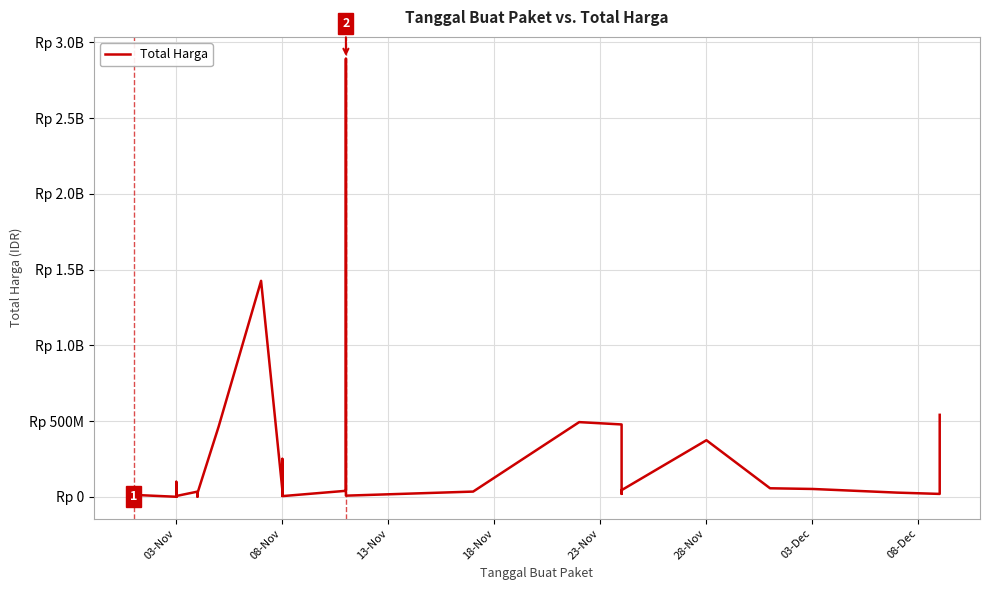

What is the sum of all values?

7518497085